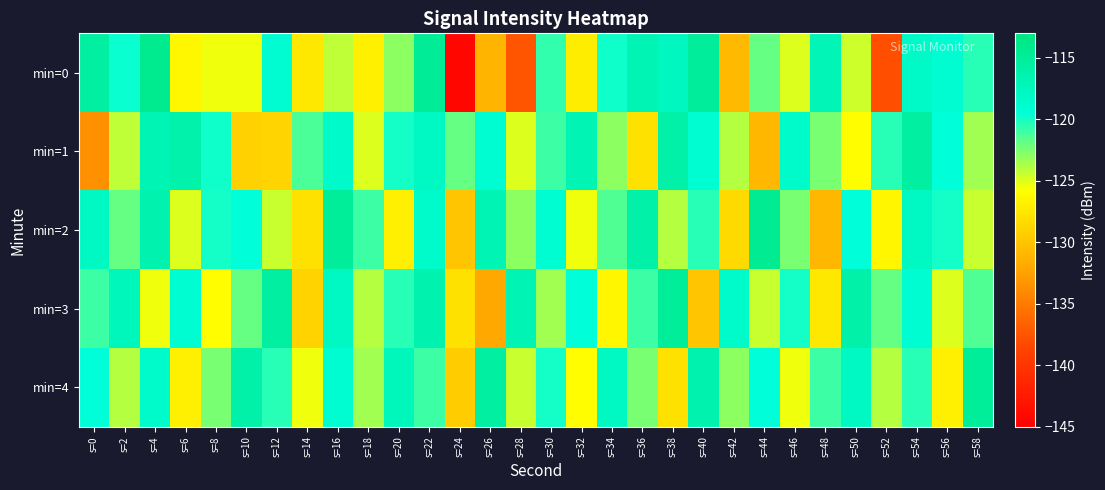

What is the total value across all series at s=16?

-594.5